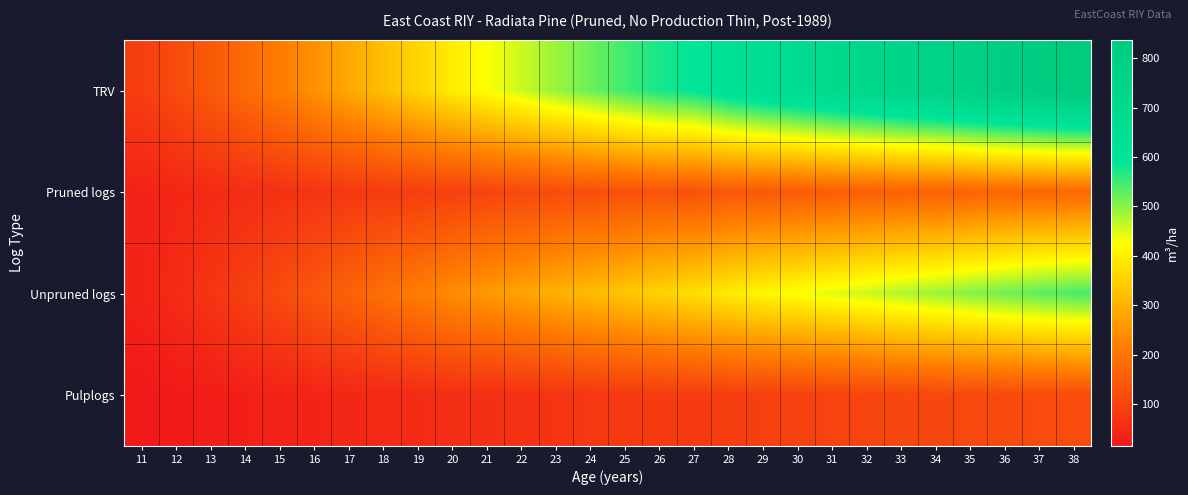

Between 26 and 37, which series saw the biggest shift?

TRV